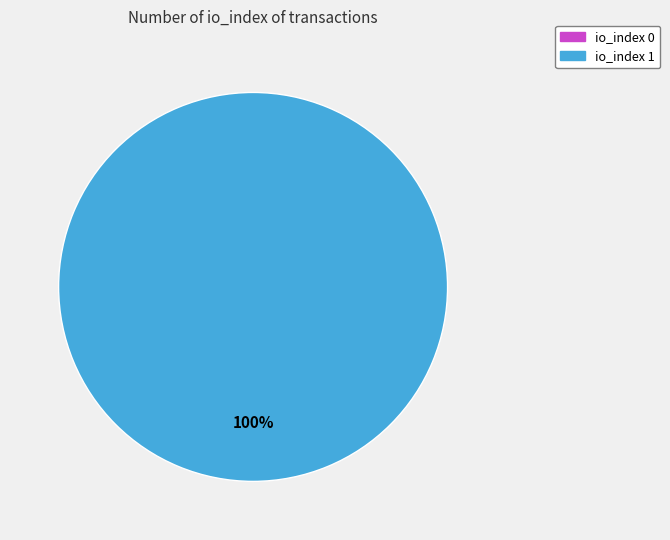

Is it true that io_index 0 is 0% of the pie?

True